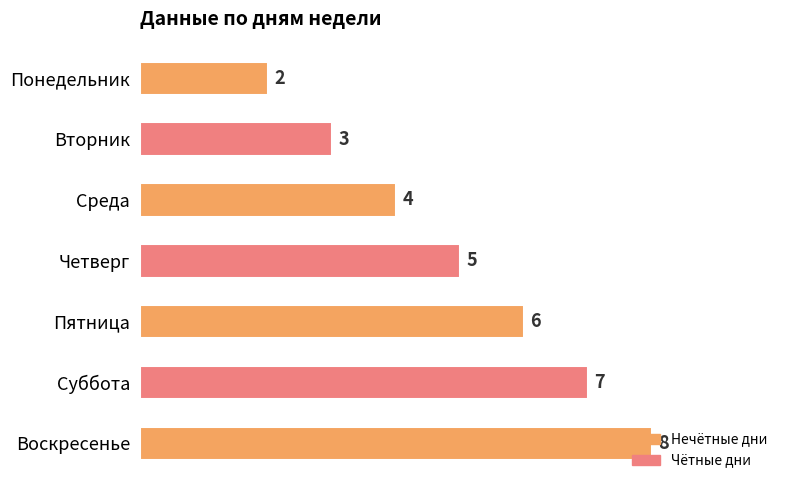

Approximately how many times larger is the value at Среда compared to Пятница?

0.7